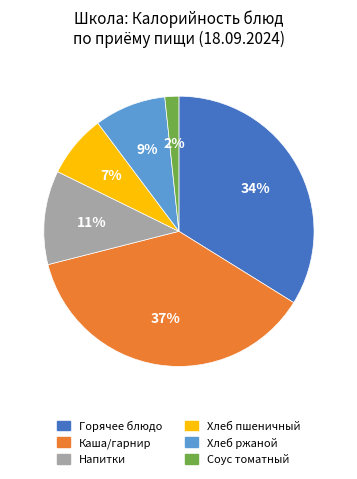

To the nearest percent, what is the average slice percentage?

17%